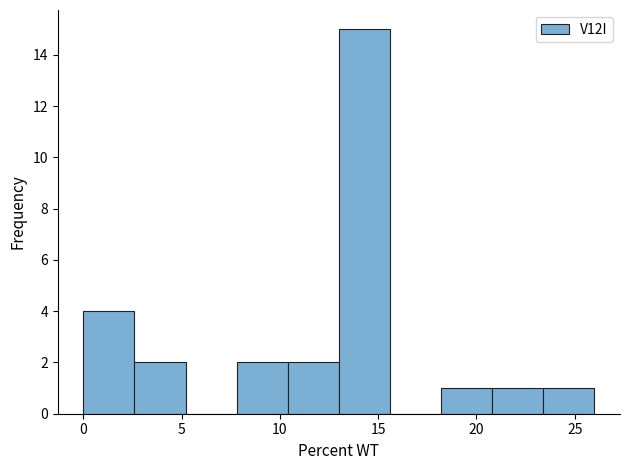

Which range on the x-axis has the tallest bar?

13.0 to 15.6